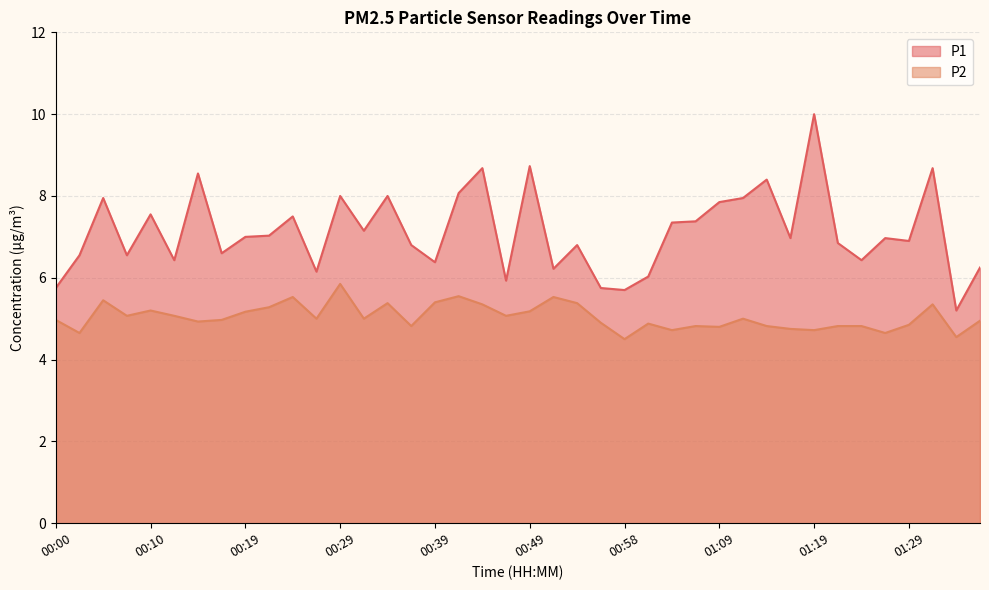

What is the minimum value shown in the chart?

4.5